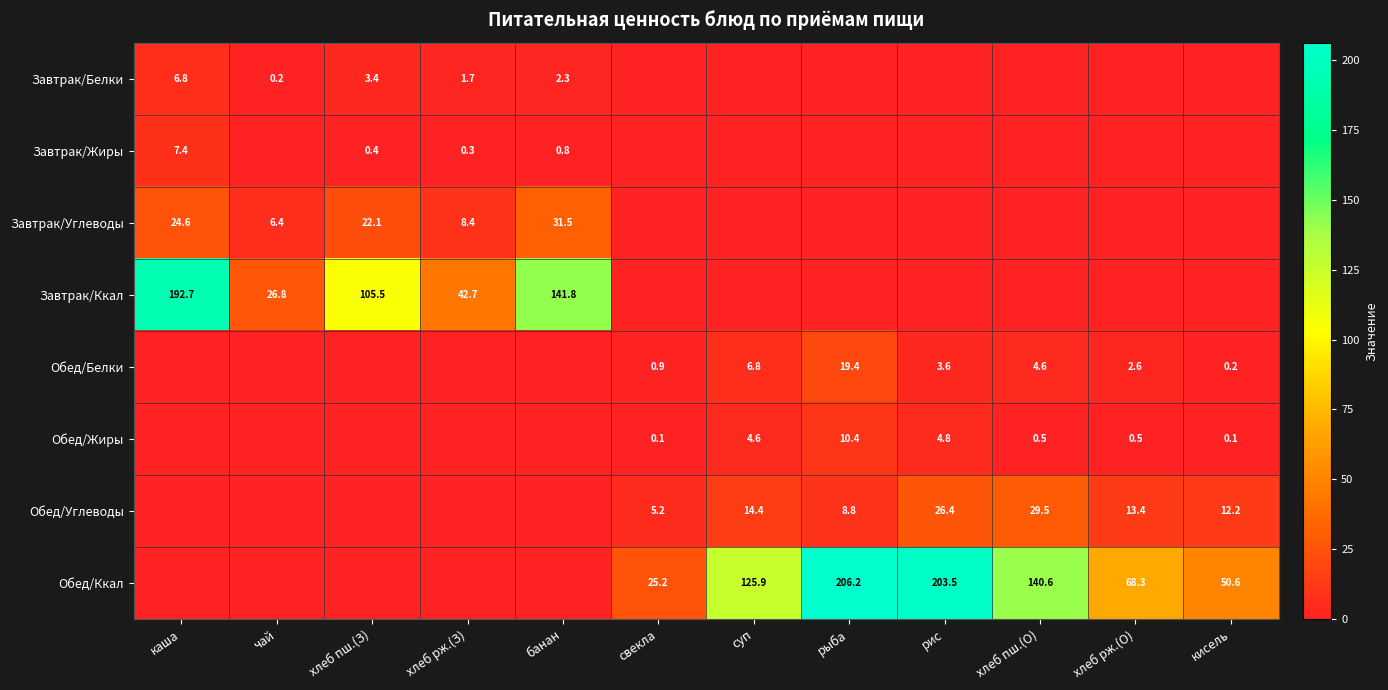

The value of Обед/Ккал at рис is 327.7. True or false?

False